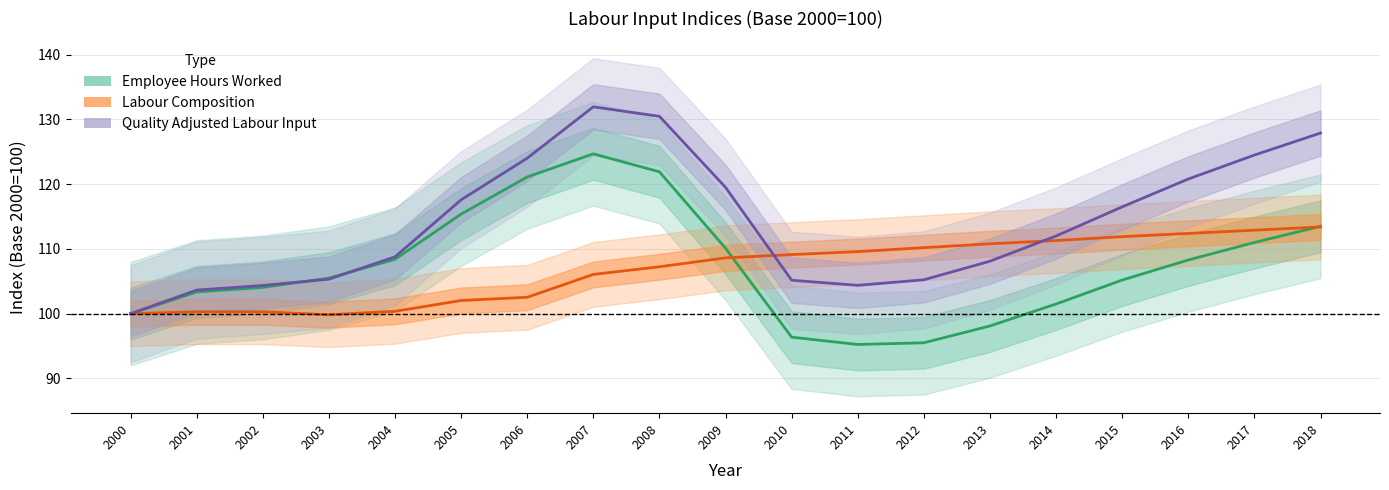

What is the lowest value of the Labour Composition series?

99.8